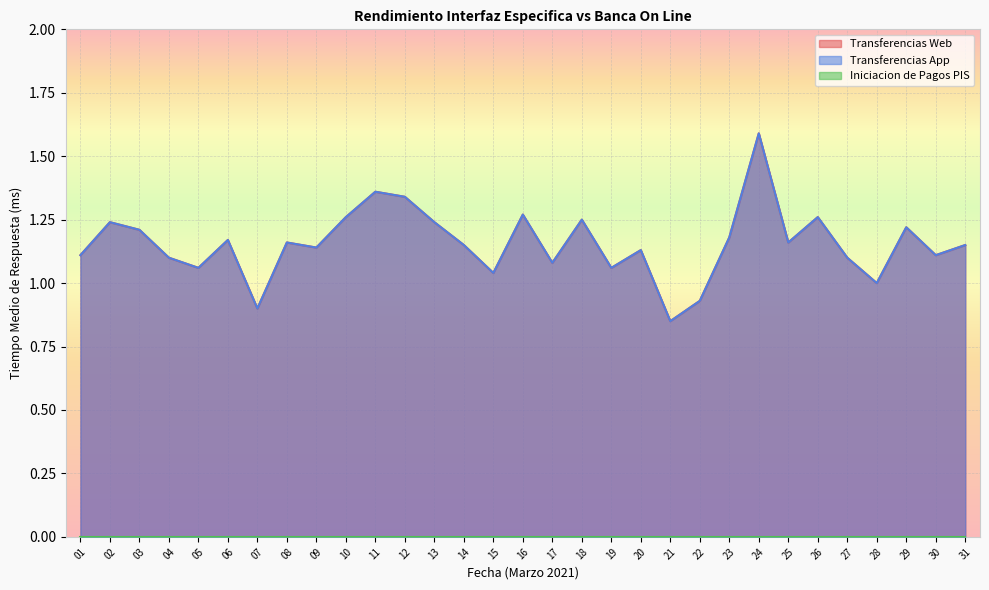

At how many categories does at least one series exceed 1?

27